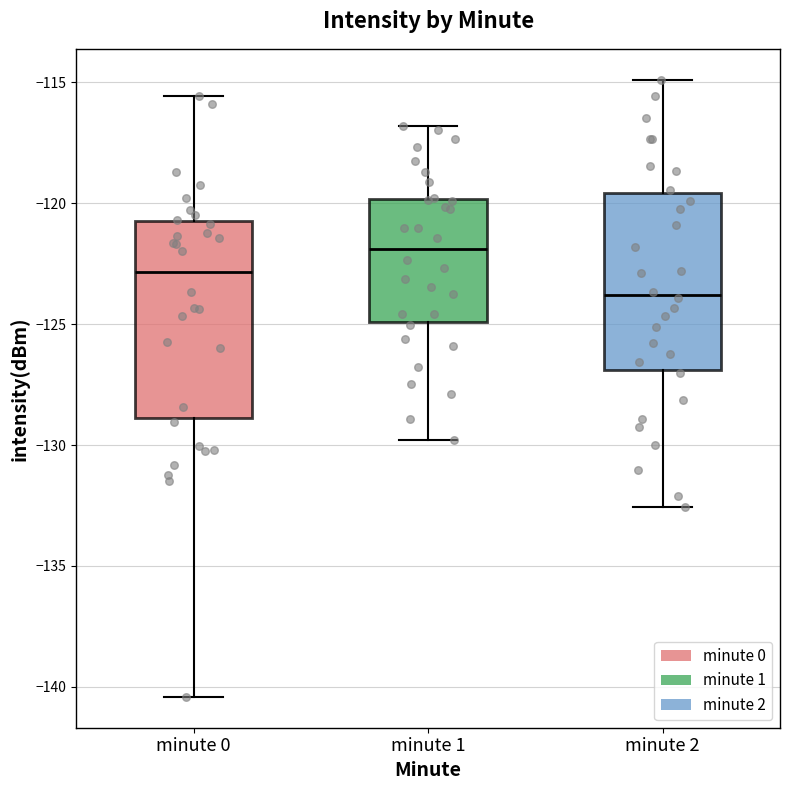

Reading left to right, transcribe this box plot: for each box, give where its median line is, the range the box spans, and where its two whiskers end, as read against the y-axis. The values are not printed on the chart, so give them approximately, as read against the axis.

minute 0: median -123.0, box -129.0 to -120.5, whiskers -140.5 to -115.5
minute 1: median -122.0, box -125.0 to -120.0, whiskers -130.0 to -117.0
minute 2: median -124.0, box -127.0 to -119.5, whiskers -132.5 to -115.0